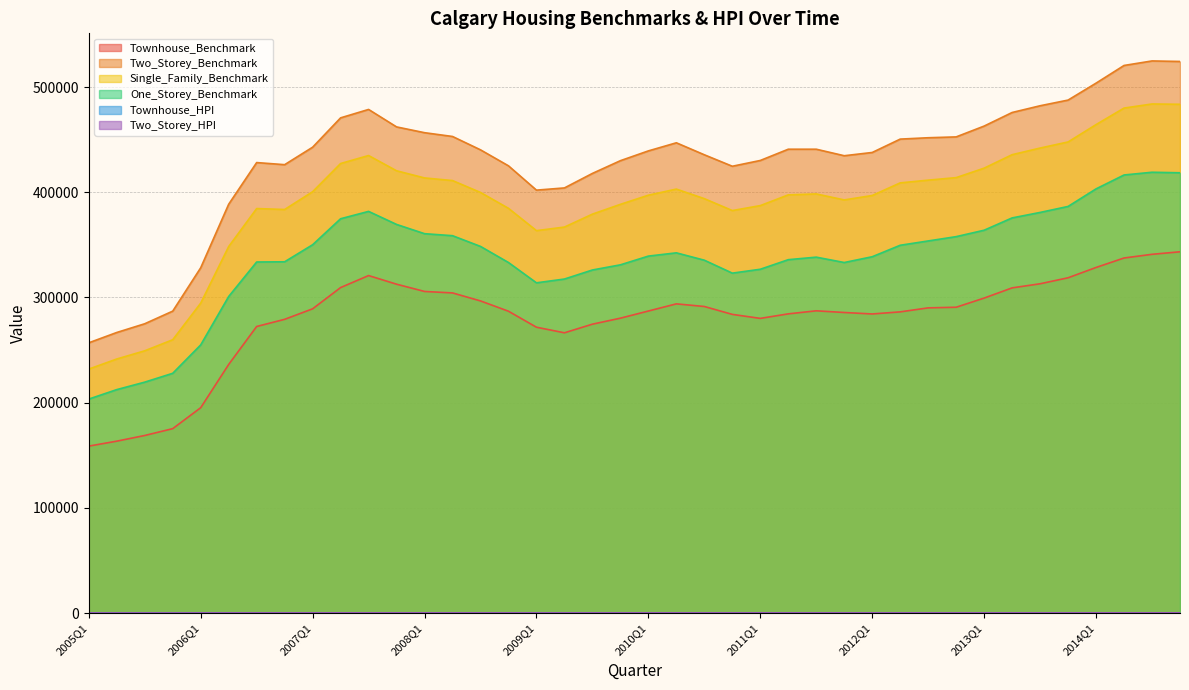

Reading left to right, list all the values displayed in this chart.

Townhouse_Benchmark: 158700.0	163400.0	168800.0	175300.0	195200.0	236300.0	272400.0	279200.0	289200.0	309400.0	320800.0	312600.0	305700.0	304300.0	296700.0	286900.0	271700.0	266400.0	274600.0	280300.0	287100.0	293900.0	291400.0	283900.0	280100.0	284400.0	287300.0	285700.0	284300.0	286300.0	290100.0	290700.0	299400.0	309100.0	313000.0	318700.0	328500.0	337500.0	341000.0	343400.0
Two_Storey_Benchmark: 256900.0	266700.0	275000.0	287000.0	328200.0	388600.0	428200.0	426200.0	442800.0	470700.0	478700.0	462100.0	456600.0	453000.0	440300.0	425100.0	402000.0	404100.0	417900.0	430000.0	439300.0	447000.0	435600.0	424700.0	430200.0	440900.0	440900.0	434700.0	437800.0	450500.0	451800.0	452600.0	462900.0	475800.0	482200.0	487600.0	503700.0	520500.0	524800.0	524300.0
Single_Family_Benchmark: 231900.0	241500.0	249300.0	259800.0	294600.0	348400.0	384500.0	383600.0	400500.0	427300.0	434900.0	420400.0	413600.0	411100.0	399800.0	384700.0	363500.0	366900.0	379200.0	388500.0	397200.0	403000.0	393900.0	382600.0	387300.0	397500.0	398400.0	392700.0	396900.0	408900.0	411500.0	413900.0	422900.0	435700.0	442000.0	447800.0	464300.0	480000.0	483900.0	483600.0
One_Storey_Benchmark: 203400.0	212400.0	219500.0	227900.0	254900.0	300900.0	333700.0	333900.0	350100.0	374800.0	381800.0	369400.0	360600.0	358700.0	348500.0	333200.0	313900.0	317500.0	326100.0	331000.0	339300.0	342400.0	335400.0	323100.0	326800.0	335900.0	338300.0	333200.0	338700.0	349600.0	353700.0	357800.0	363900.0	375600.0	380800.0	386500.0	403200.0	416400.0	419000.0	418500.0
Townhouse_HPI: 101.1	104.1	107.5	111.7	124.4	150.6	173.6	178.0	184.3	197.2	204.4	199.3	194.8	193.9	189.1	182.8	173.1	169.8	175.0	178.6	183.0	187.3	185.7	181.0	178.5	181.2	183.1	182.1	181.2	182.5	184.9	185.2	190.8	197.0	199.5	203.1	209.4	215.1	217.4	218.9
Two_Storey_HPI: 101.9	105.8	109.1	113.9	130.2	154.2	169.8	169.0	175.6	186.7	189.9	183.3	181.1	179.7	174.7	168.6	159.5	160.3	165.8	170.5	174.3	177.3	172.8	168.5	170.6	174.9	174.9	172.5	173.6	178.7	179.2	179.6	183.6	188.7	191.3	193.4	199.8	206.5	208.2	207.9